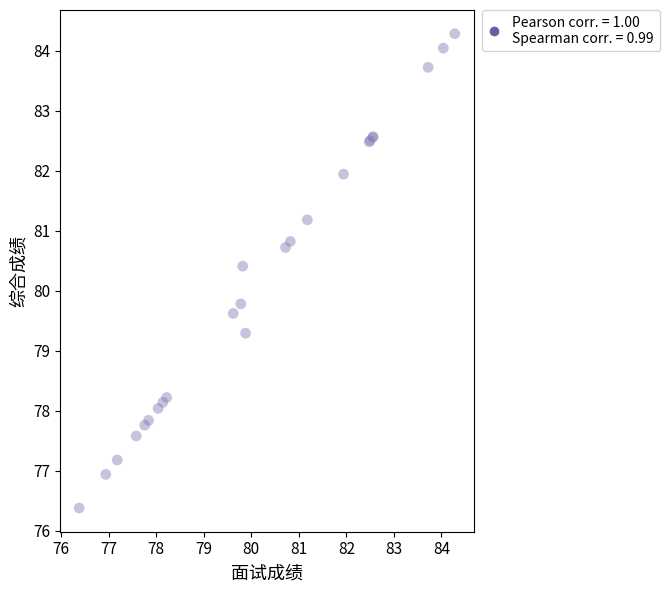

What Y value in the scatter plot is closest to 80?

79.8